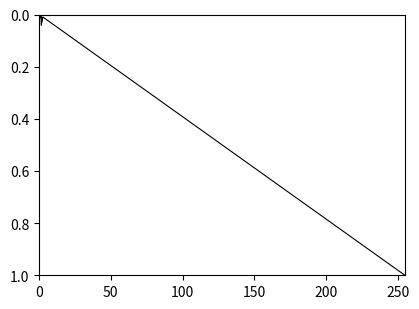

True or false: the data has more than 2 interior local peaks.

True